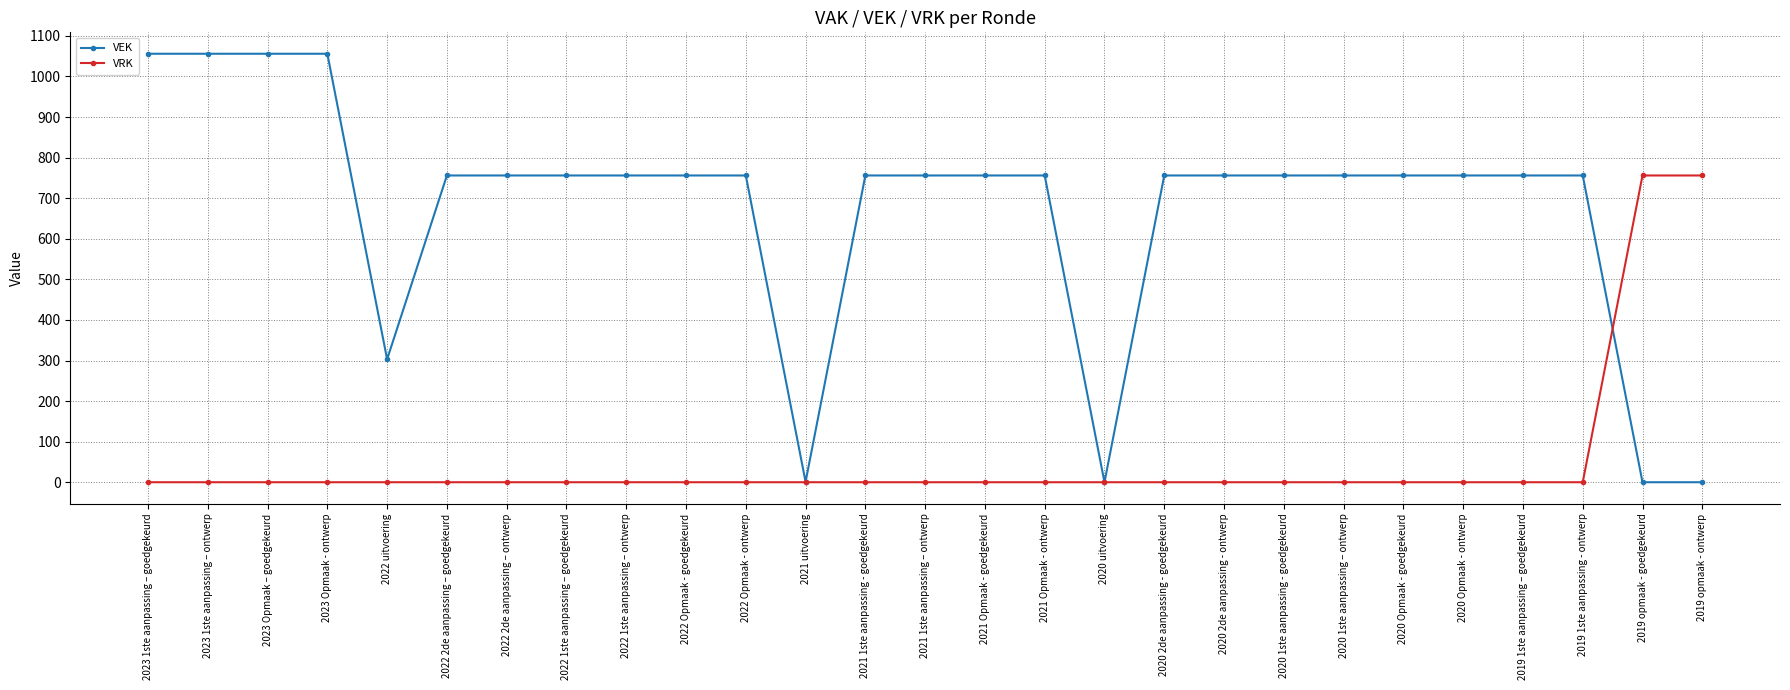

What is the label of the 25th point from the left?

2019 1ste aanpassing - ontwerp